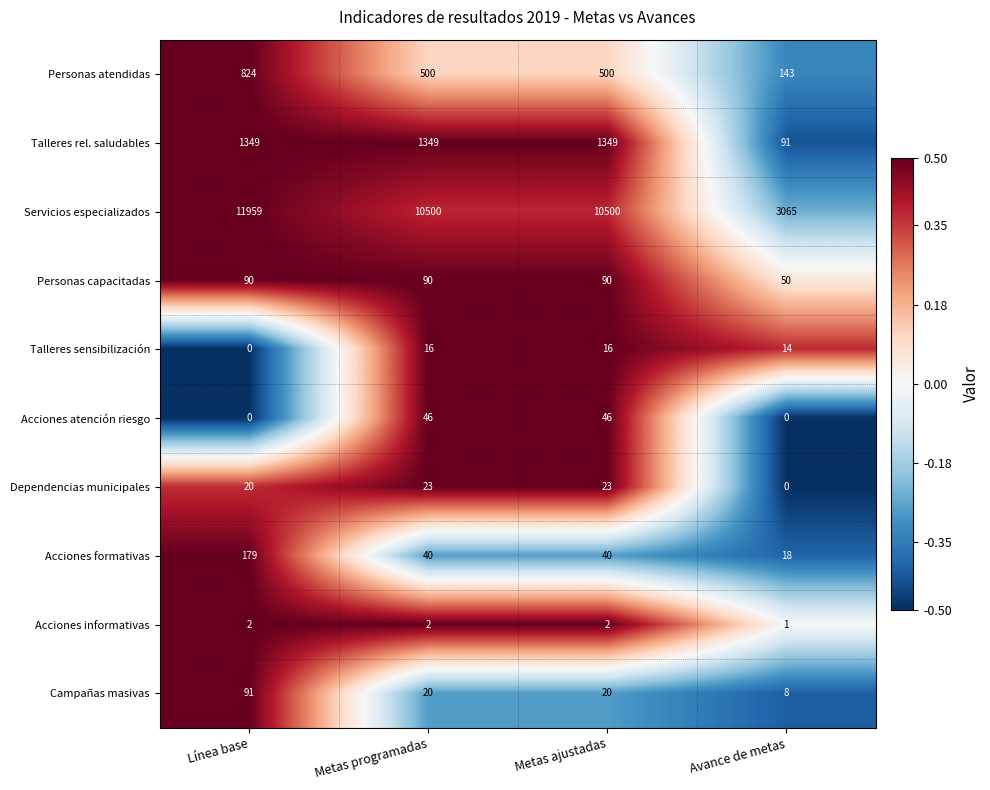

The value of Servicios especializados at Metas ajustadas is 10500. True or false?

True